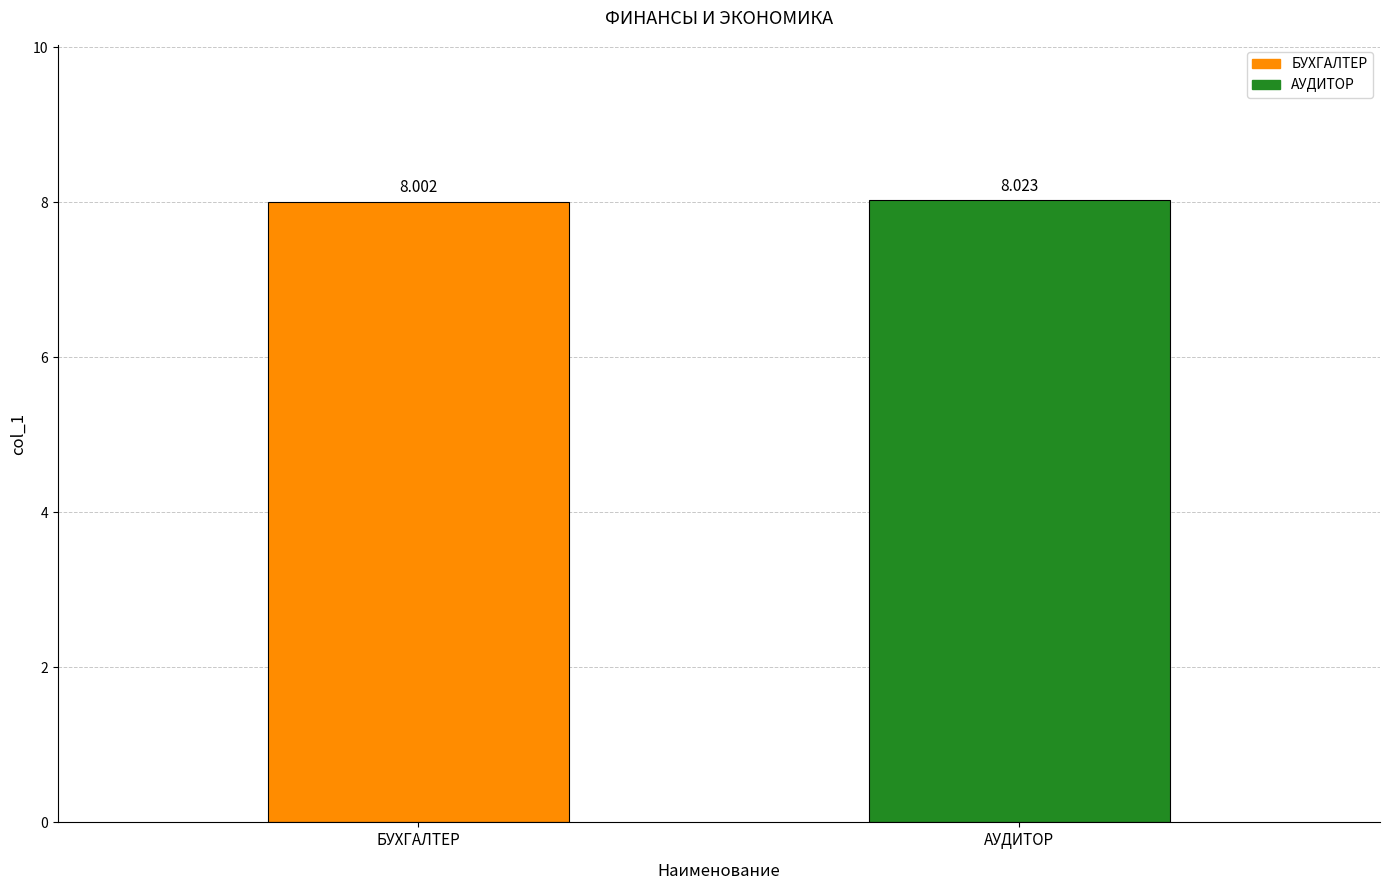

What is the greatest value displayed?

8.0